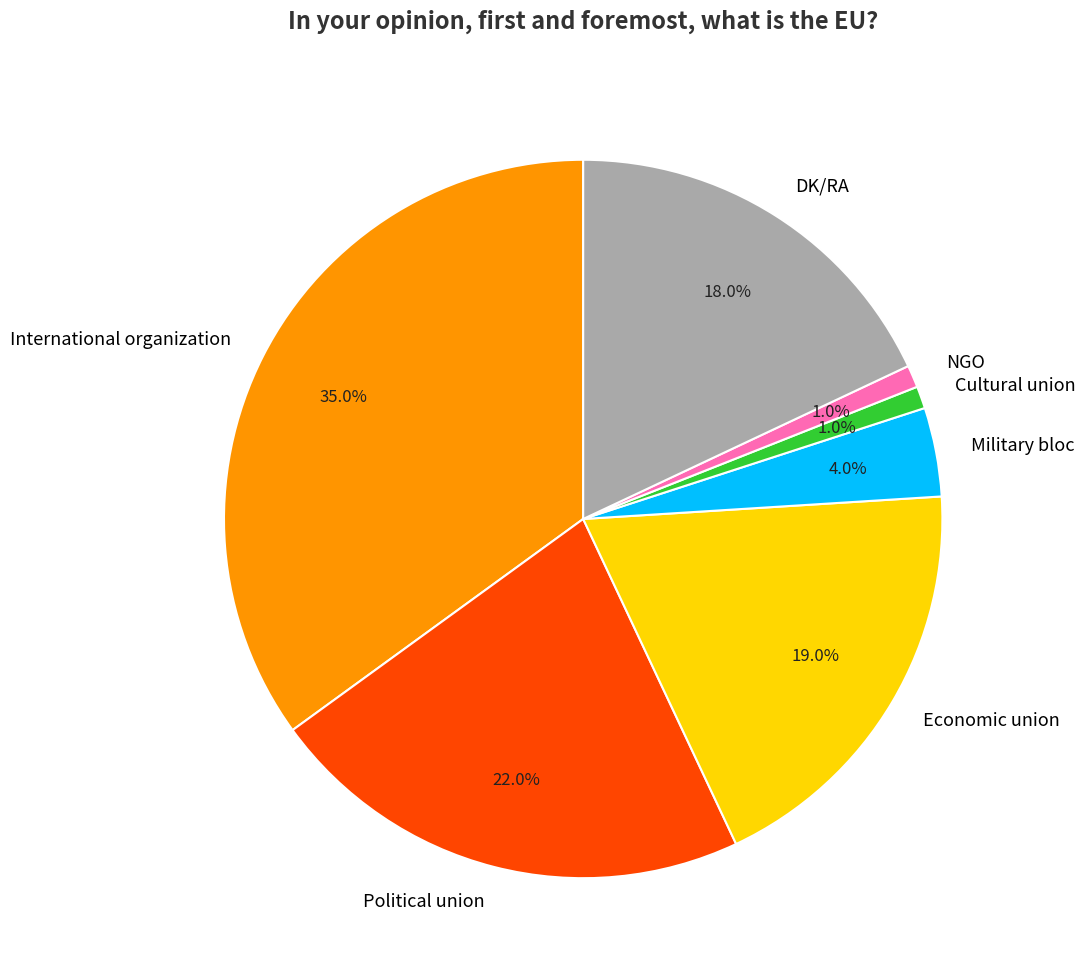

To the nearest percent, what portion does Cultural union represent?

1%